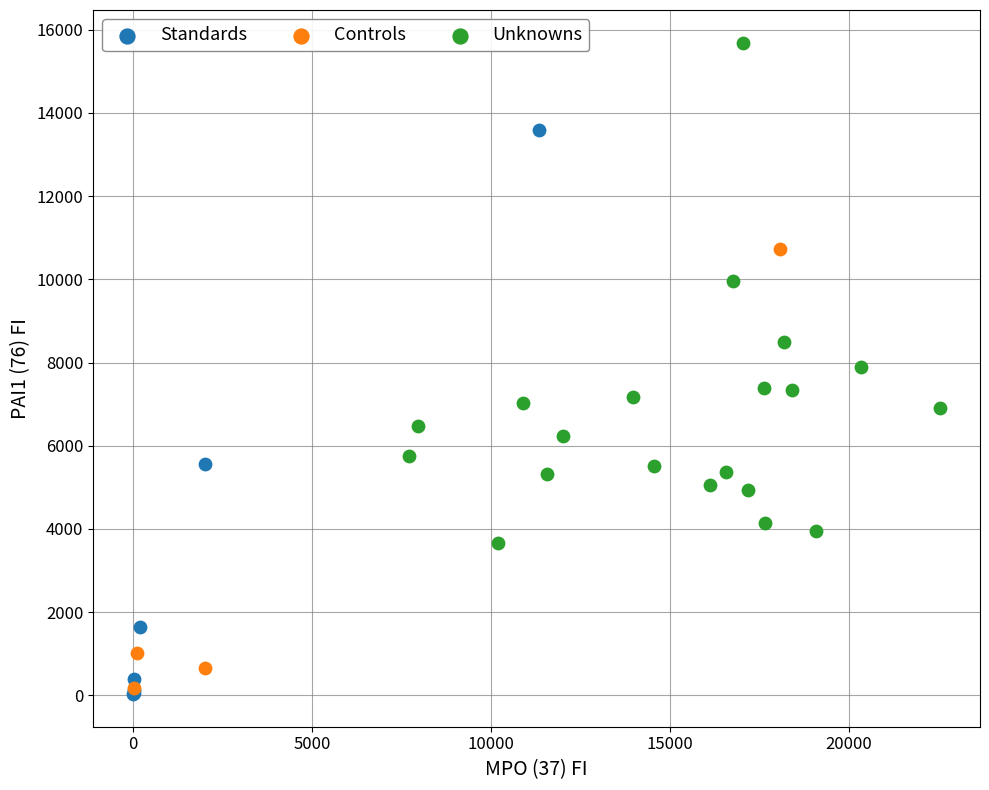

Which series has the largest Y range (max minus min)?

Standards